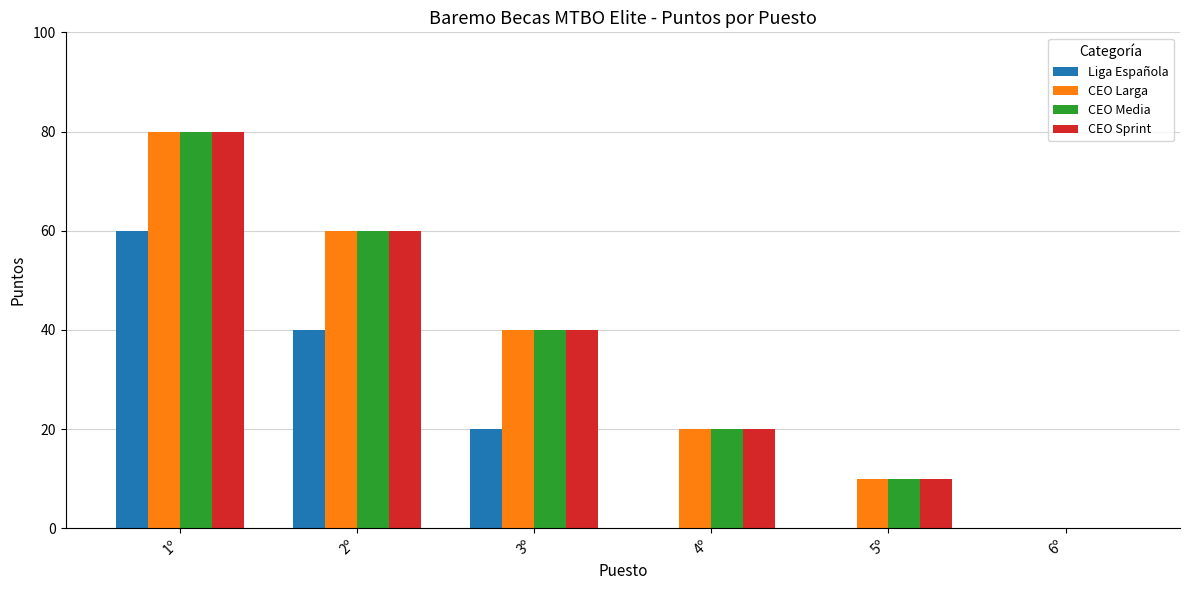

How many groups of bars are there?

6